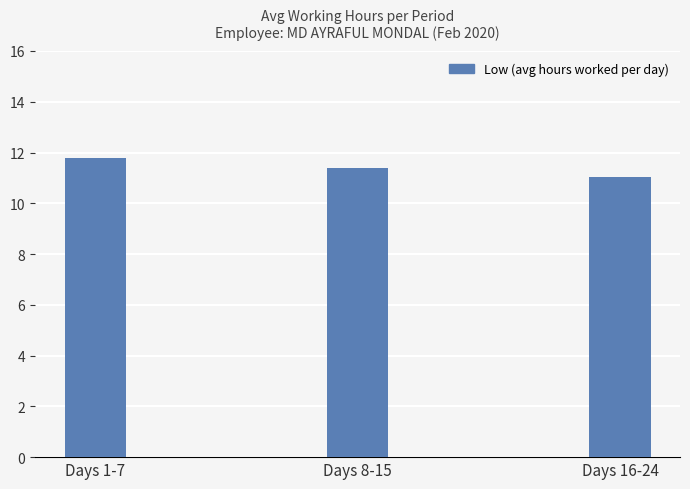

True or false: the data shows 16.5 at Days 1-7.

False